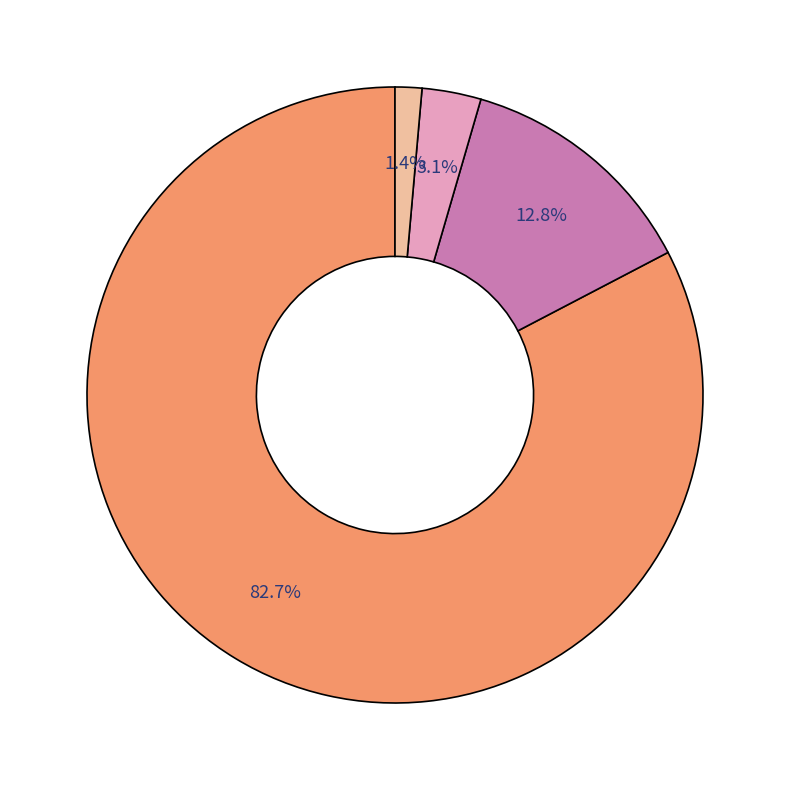

How many segments does this pie chart have?

4